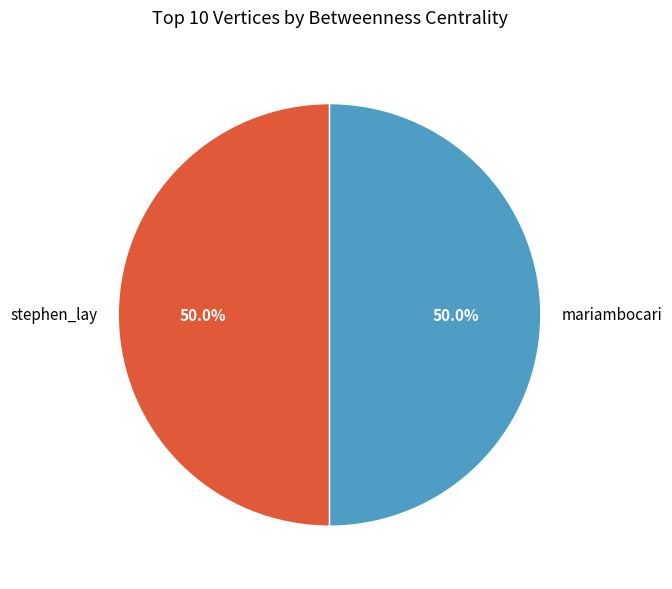

How much of the chart is everything except mariambocari?

50.0%